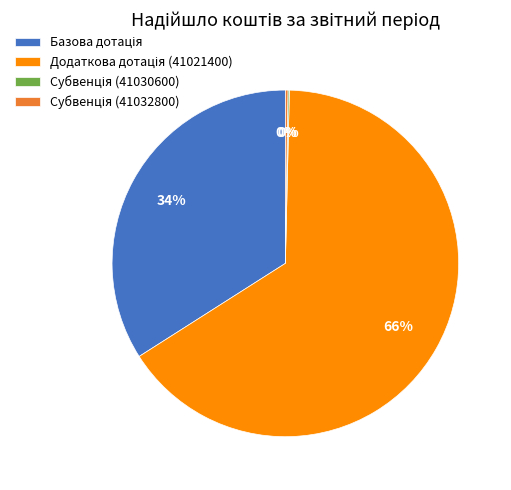

Is there any slice that represents more than half of the pie?

Yes